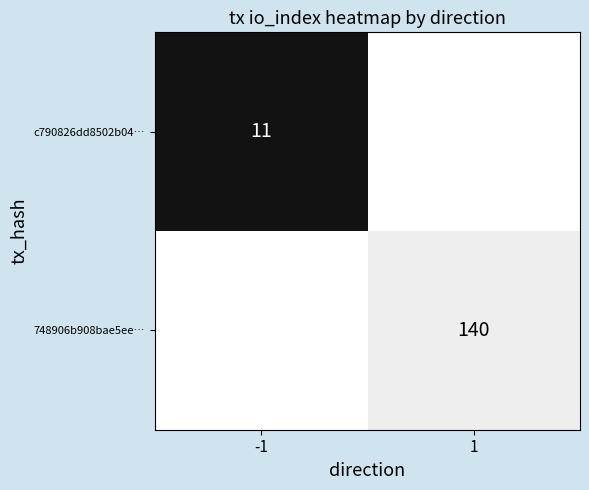

Is the value of c790826dd8502b04… at -1 greater than the value of 748906b908bae5ee… at 1?

No